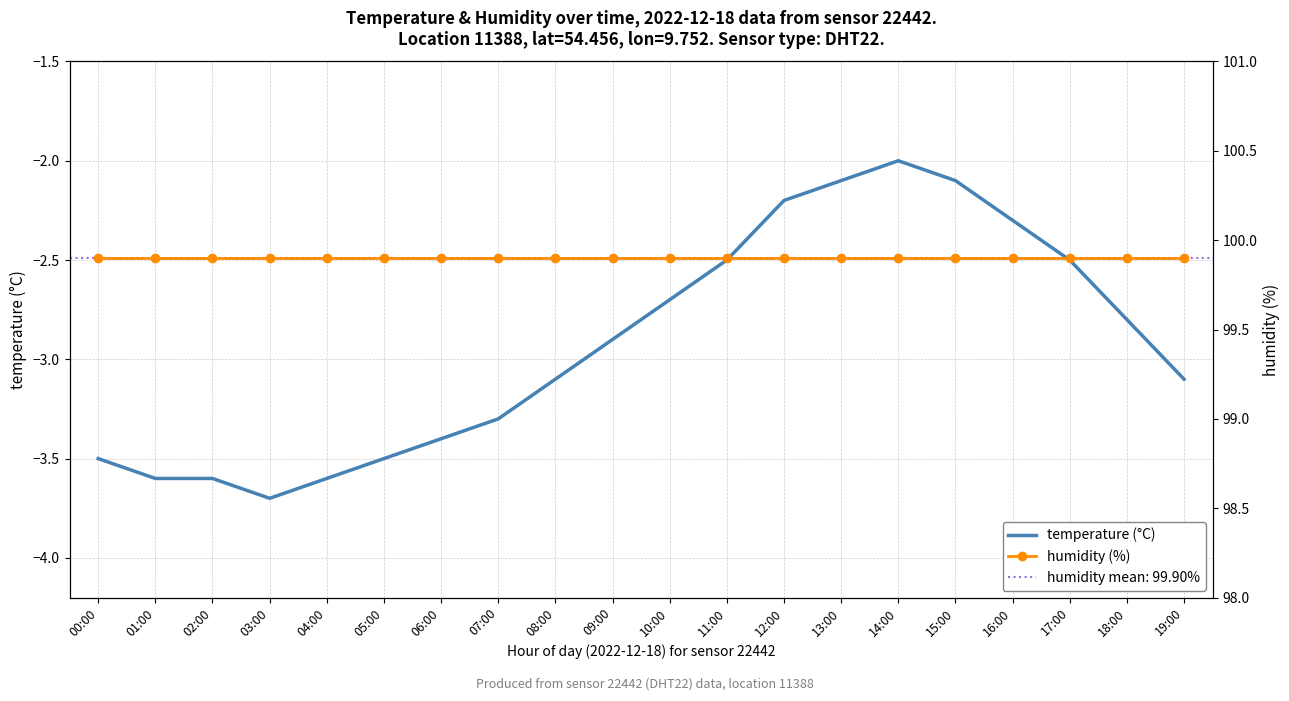

At how many categories does at least one series exceed 41?

20